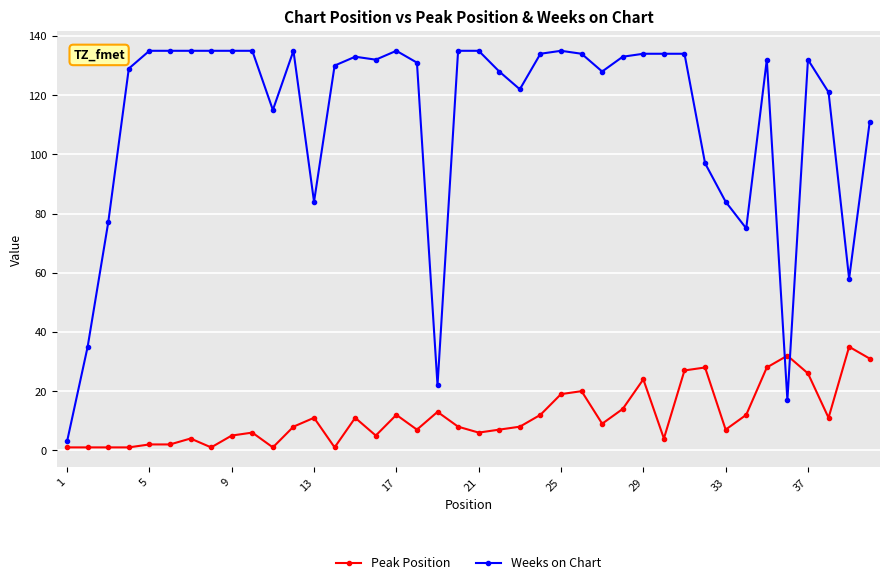

How many series are shown in this chart?

2